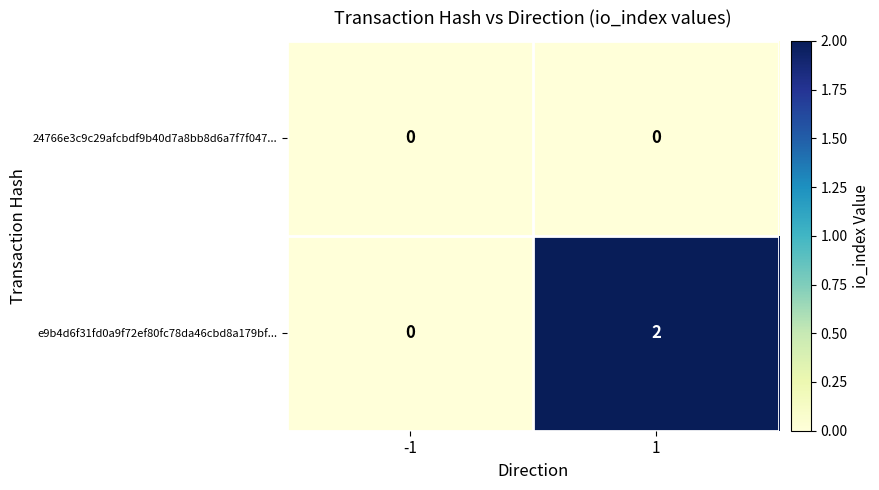

Which series has the largest range (max minus min)?

e9b4d6f31fd0a9f72ef80fc78da46cbd8a179bf...